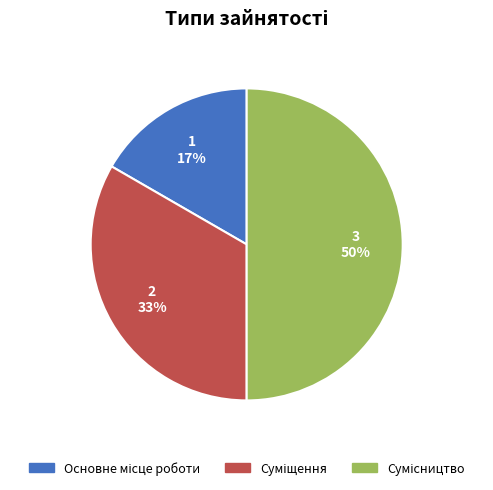

To the nearest percent, what is the difference between the largest and smallest slice percentages?

33%